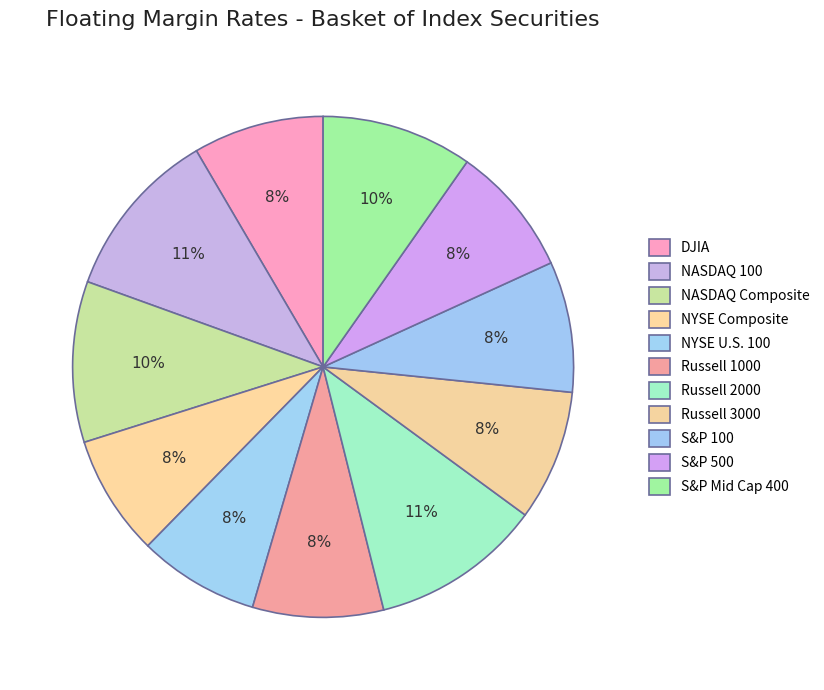

Is the sum of NYSE Composite and S&P Mid Cap 400 greater than half?

No